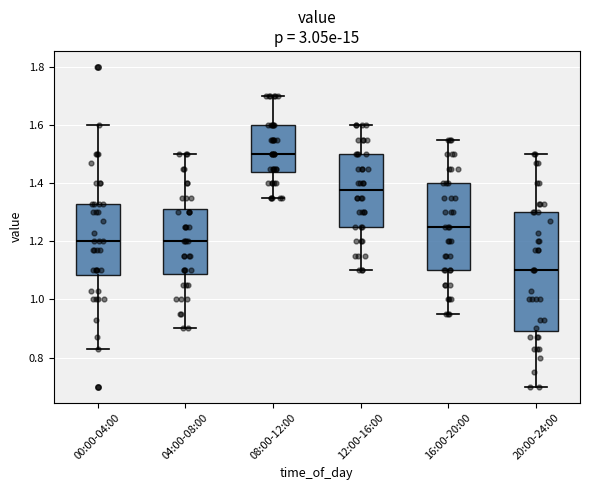

Which box is the tallest, from its lower edge to its upper edge?

20:00-24:00